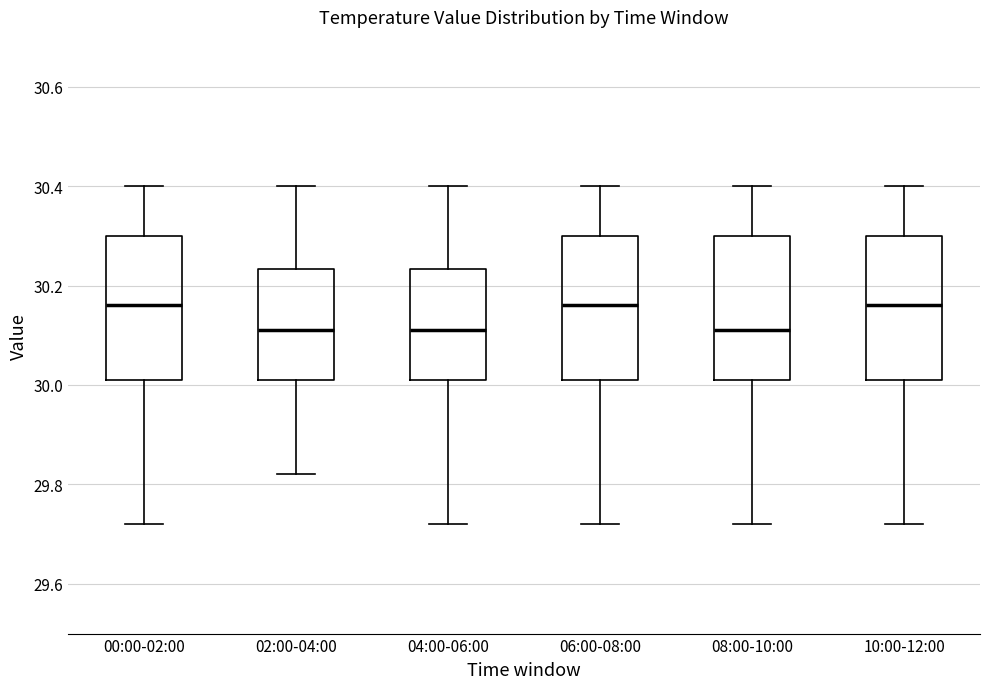

Where is the lower edge of the box for 10:00-12:00 on the y-axis? The values are not printed on the chart, so give them approximately, as read against the axis.

30.02